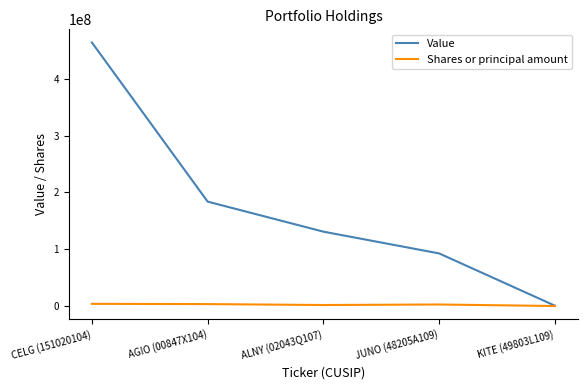

Which series changed the most between CELG (151020104) and JUNO (48205A109)?

Value